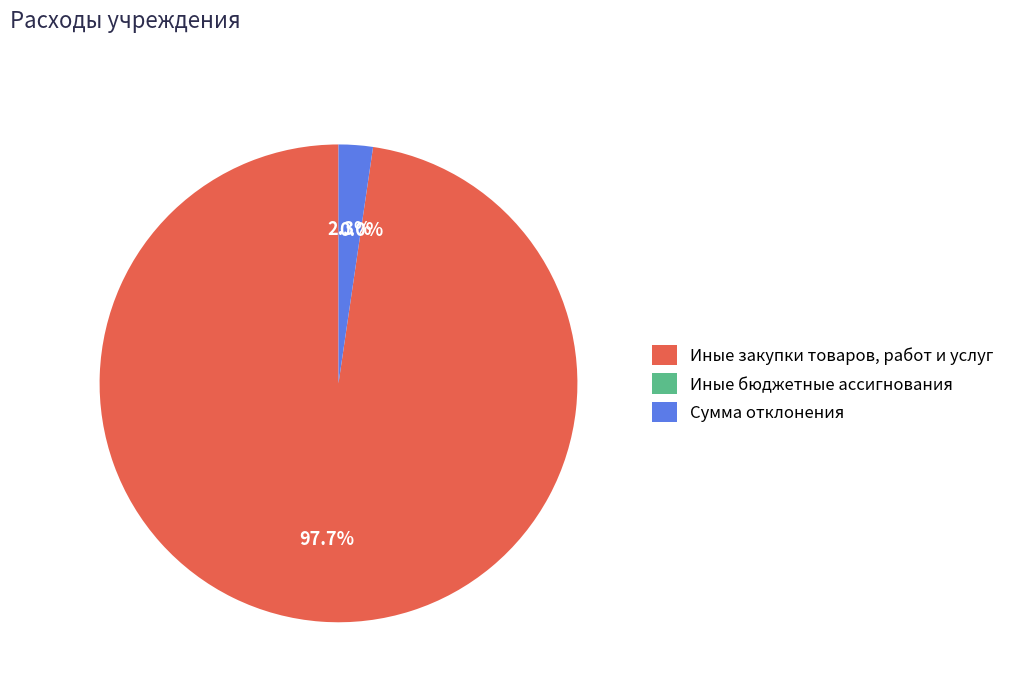

To the nearest percent, what is the combined percentage of Иные бюджетные ассигнования and Сумма отклонения?

2%